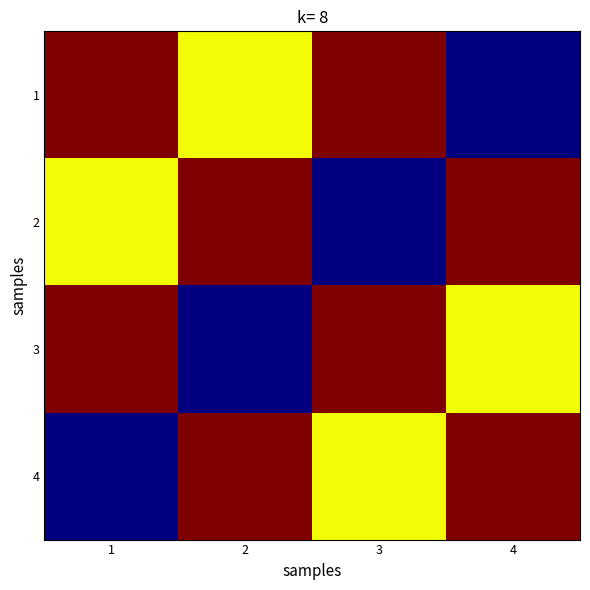

Reading right to left, list all the values displayed in this chart.

1: 4=0.0	3=1.0	2=0.6	1=1.0
2: 4=1.0	3=0.0	2=1.0	1=0.6
3: 4=0.6	3=1.0	2=0.0	1=1.0
4: 4=1.0	3=0.6	2=1.0	1=0.0